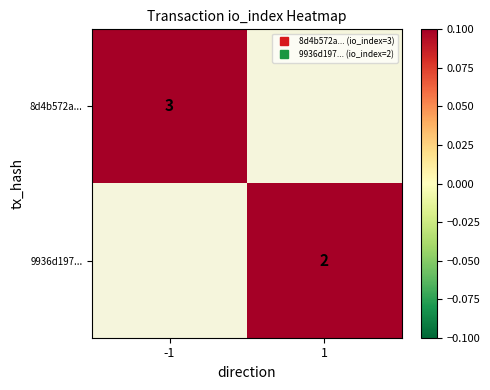

Rank the series by their average value, from highest to lowest.

8d4b572a..., 9936d197...